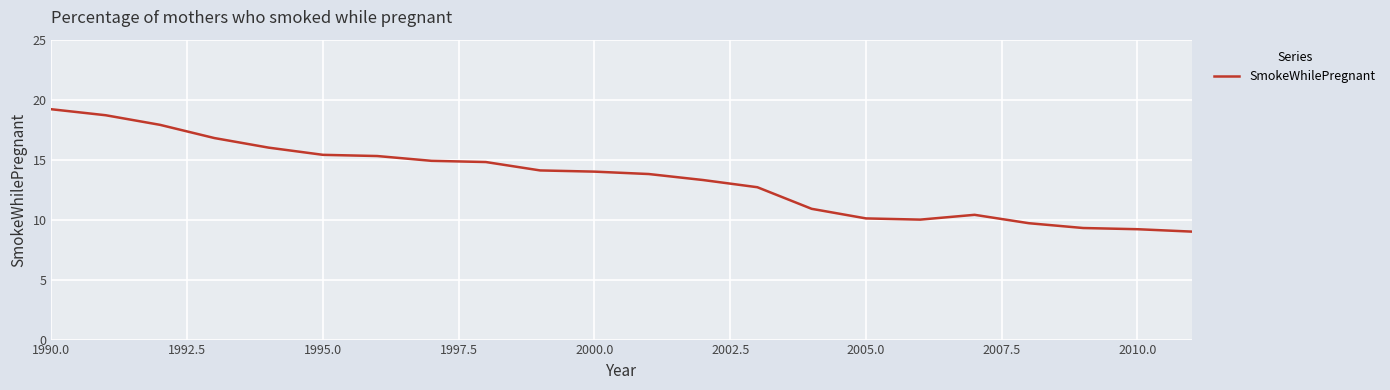

What is the greatest value displayed?

19.2